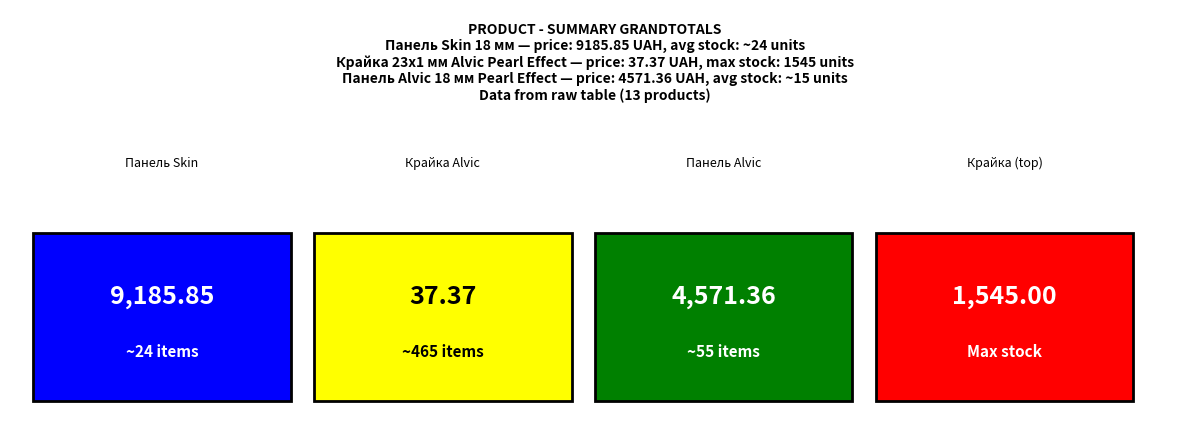

How many data points does each series have?

13